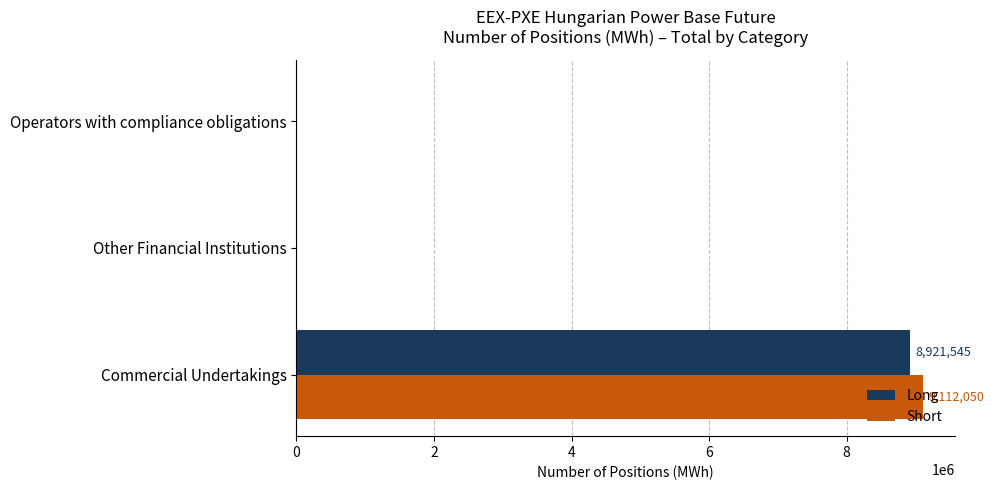

What is the sum of the Long values at Other Financial Institutions and Commercial Undertakings?

8921545